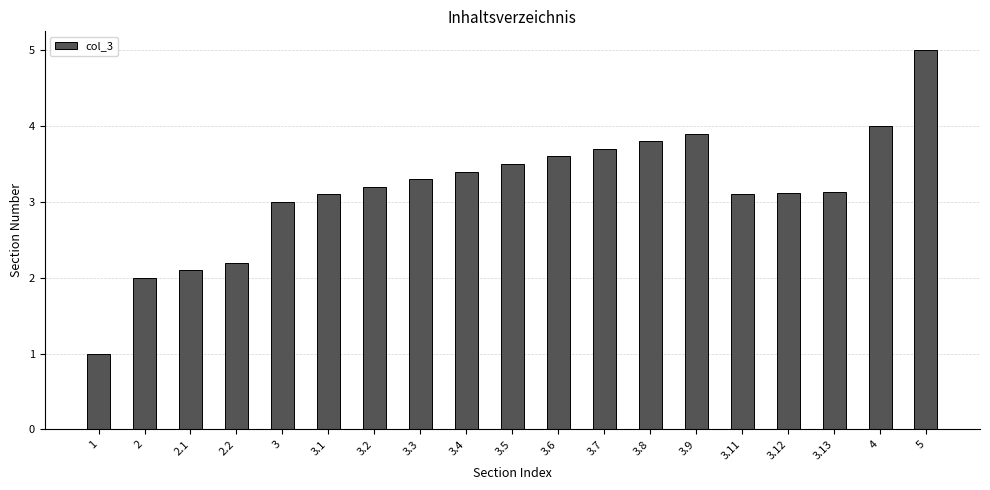

Where is the data nearest to the value 3?

3